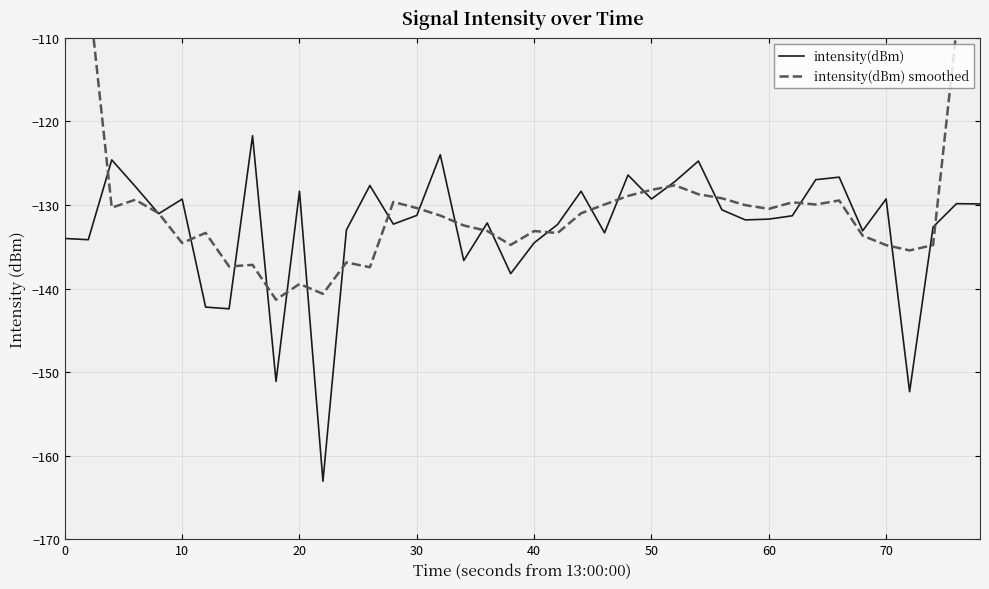

The intensity(dBm) series shows -129.3 at 70. True or false?

True